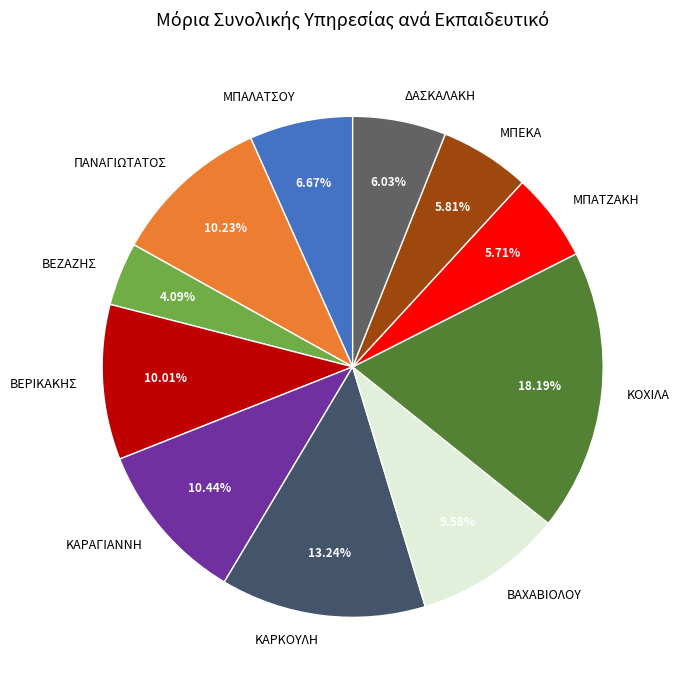

How many segments does this pie chart have?

11